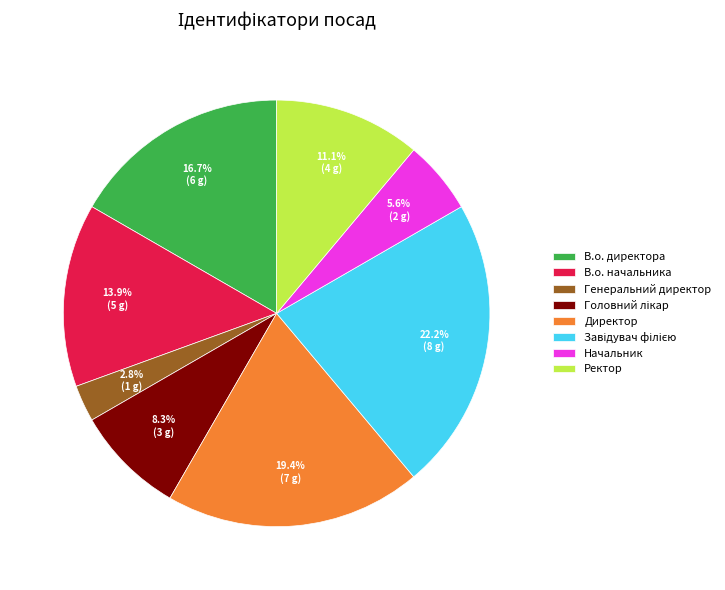

What is the smallest slice in the pie chart?

Генеральний директор